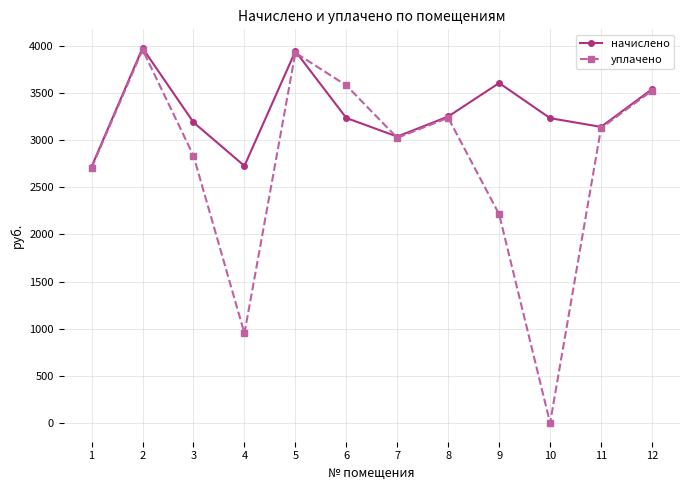

What is the sum of the уплачено values at 3 and 4?

3785.4